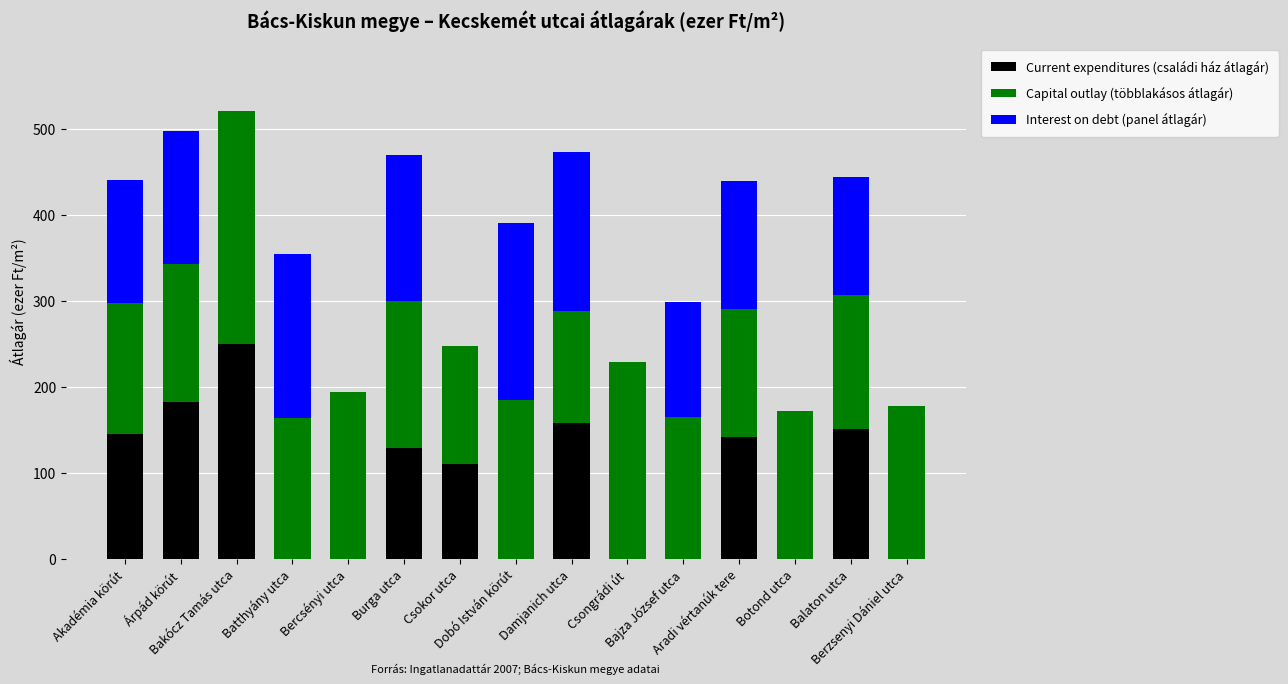

Which series changed the most between Bakócz Tamás utca and Berzsenyi Dániel utca?

Current expenditures (családi ház átlagár)